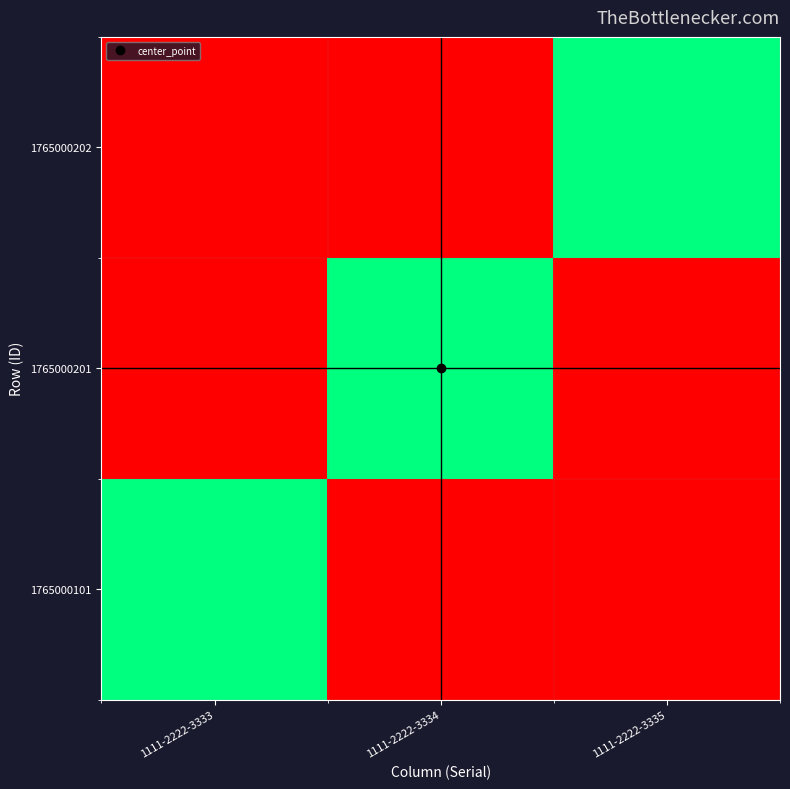

Reading left to right, list all the values displayed in this chart.

1765000101: 1111-2222-3333=1	1111-2222-3334=0	1111-2222-3335=0
1765000201: 1111-2222-3333=0	1111-2222-3334=1	1111-2222-3335=0
1765000202: 1111-2222-3333=0	1111-2222-3334=0	1111-2222-3335=1